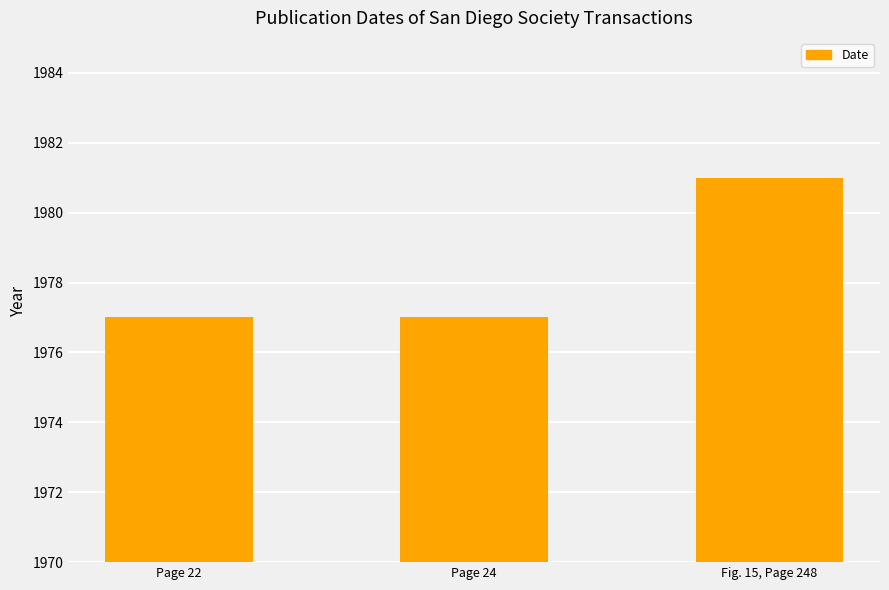

Reading left to right, list all the values displayed in this chart.

1977	1977	1981